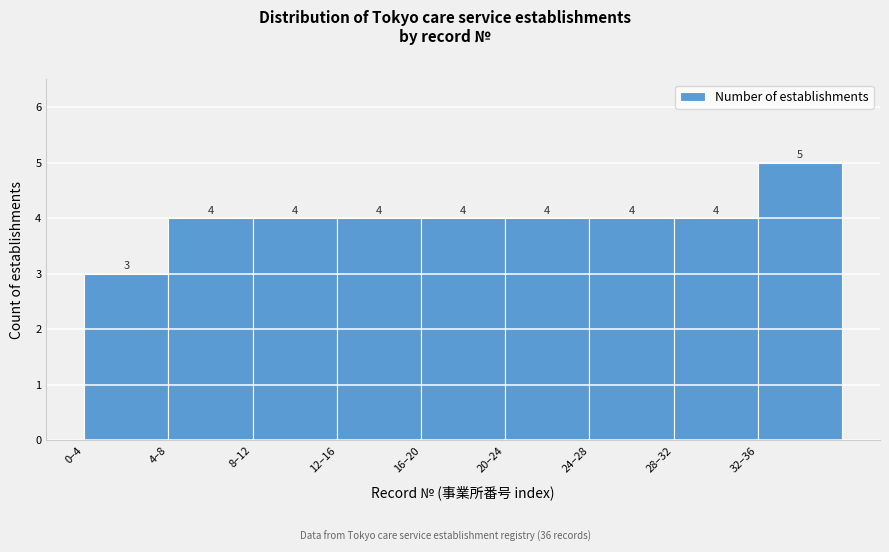

Reading left to right, what are all the values shown in this chart?

3	4	4	4	4	4	4	4	5